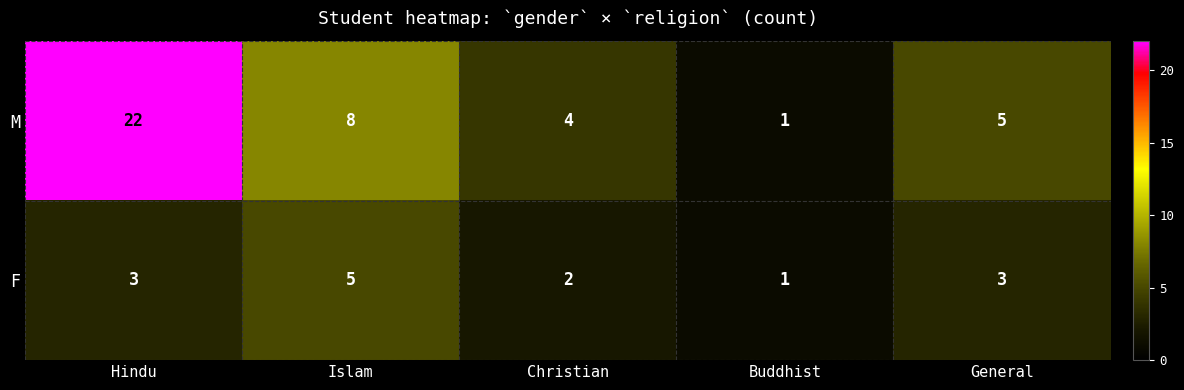

Where is M nearest to the value 11?

Islam